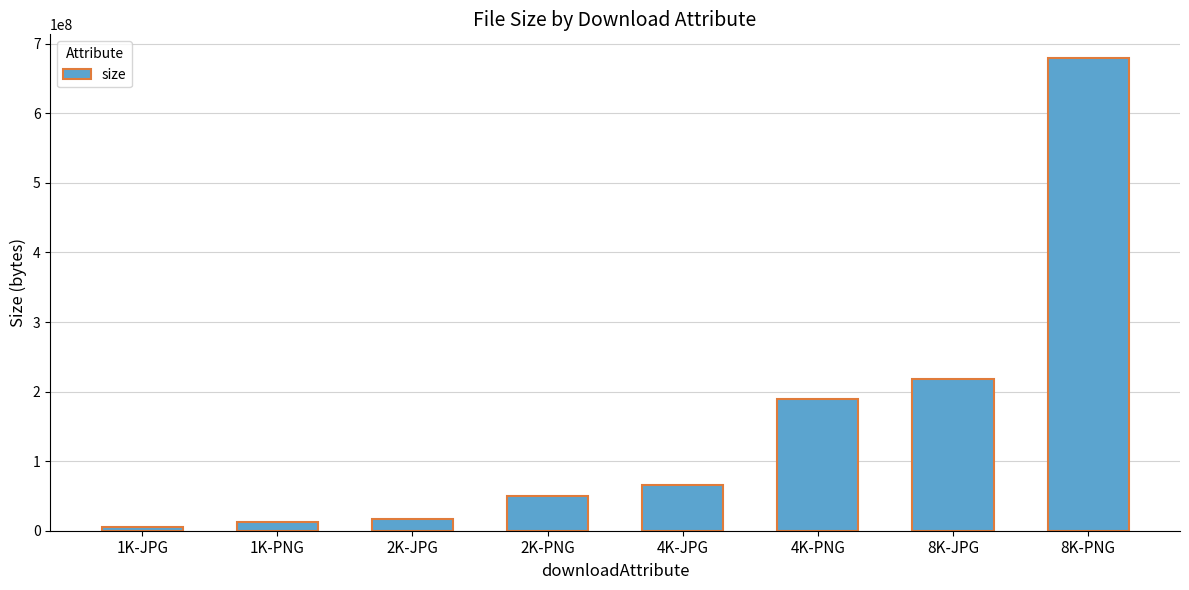

What is the sum of all values?

1237929179